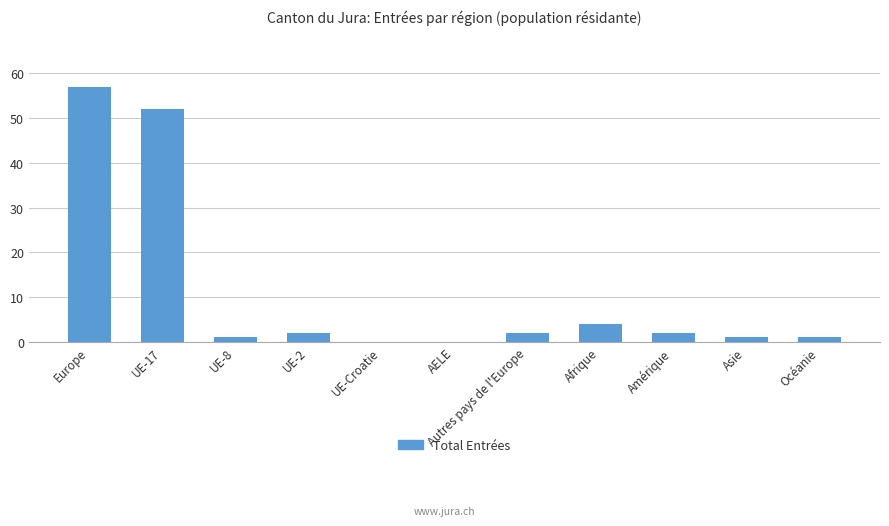

How many categories are shown in the chart?

11